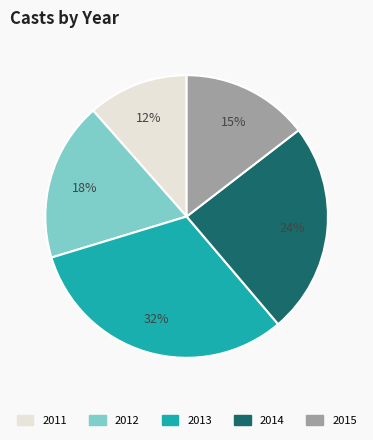

To the nearest percent, what is the combined percentage of 2013 and 2012?

50%